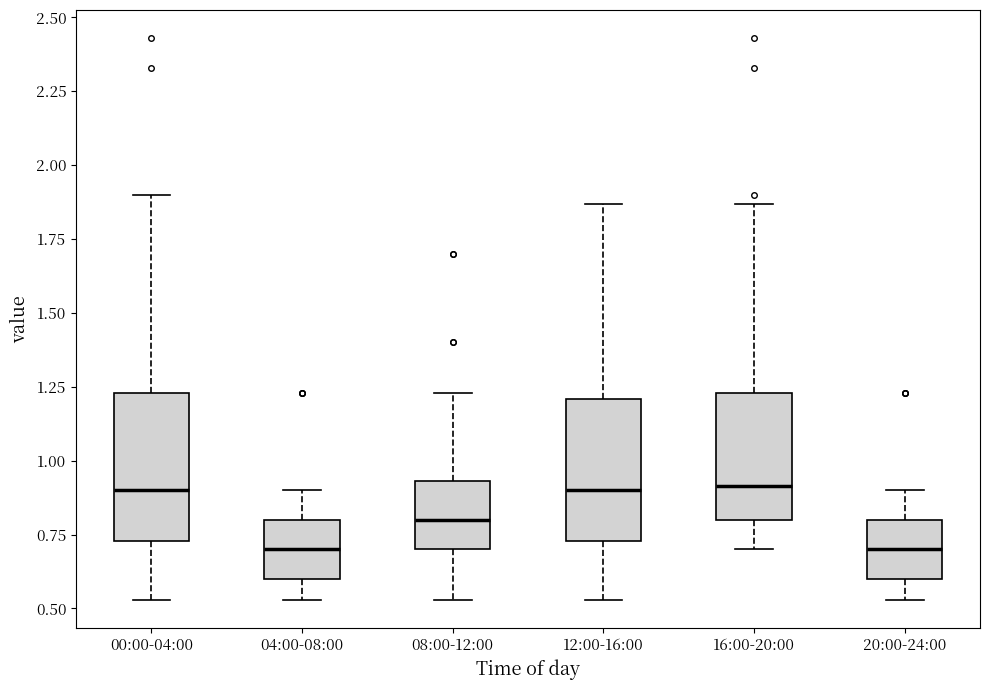

Reading left to right, read every box against the y-axis: the position of its median line, the range the box covers, and the ends of its whiskers. The values are not printed on the chart, so give them approximately, as read against the axis.

00:00-04:00: median 0.90, box 0.75 to 1.25, whiskers 0.55 to 1.90
04:00-08:00: median 0.70, box 0.60 to 0.80, whiskers 0.55 to 0.90
08:00-12:00: median 0.80, box 0.70 to 0.95, whiskers 0.55 to 1.25
12:00-16:00: median 0.90, box 0.75 to 1.20, whiskers 0.55 to 1.85
16:00-20:00: median 0.90, box 0.80 to 1.25, whiskers 0.70 to 1.85
20:00-24:00: median 0.70, box 0.60 to 0.80, whiskers 0.55 to 0.90